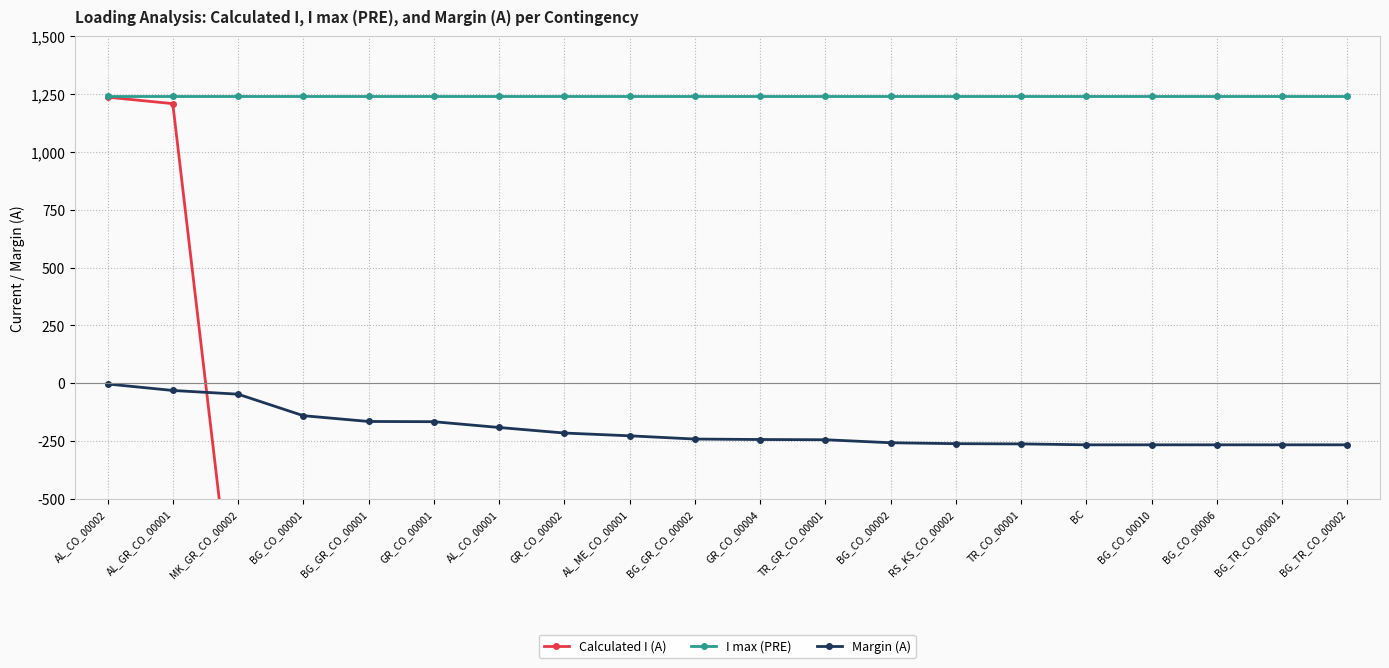

Is the value of Margin (A) at BC greater than the value of Calculated I (A) at AL_ME_CO_00001?

Yes